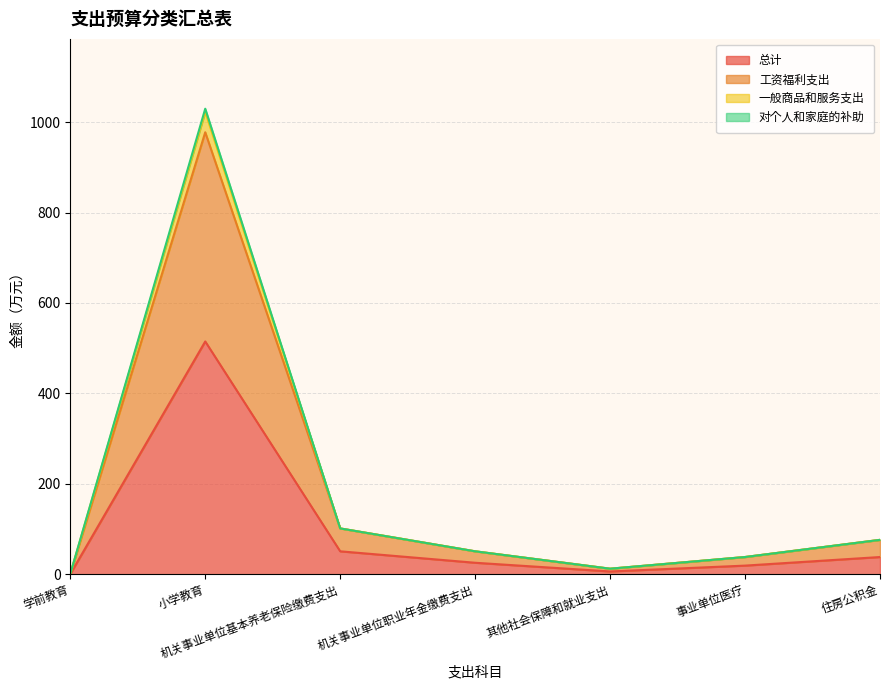

True or false: 总计 and 一般商品和服务支出 intersect in this chart.

False